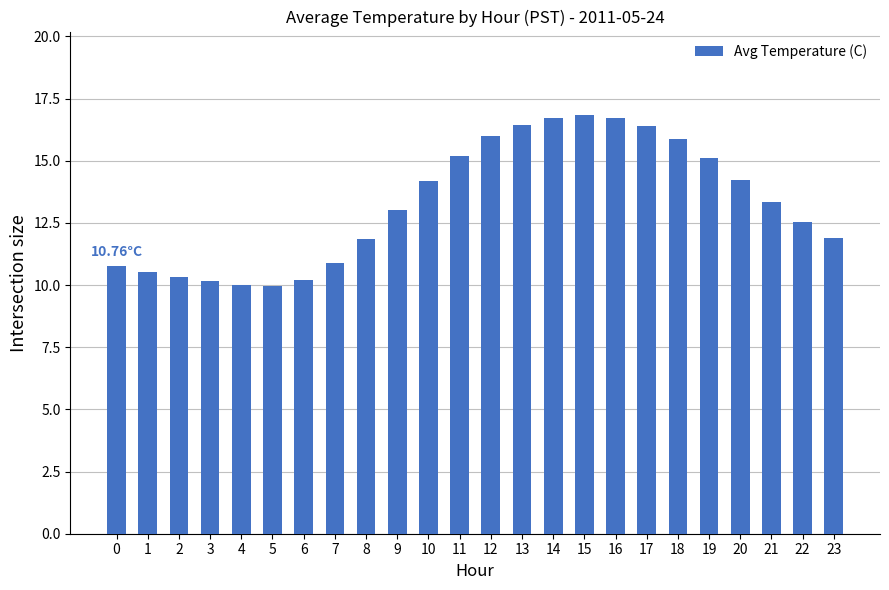

What is the change in value from 17 to 18?

-0.5